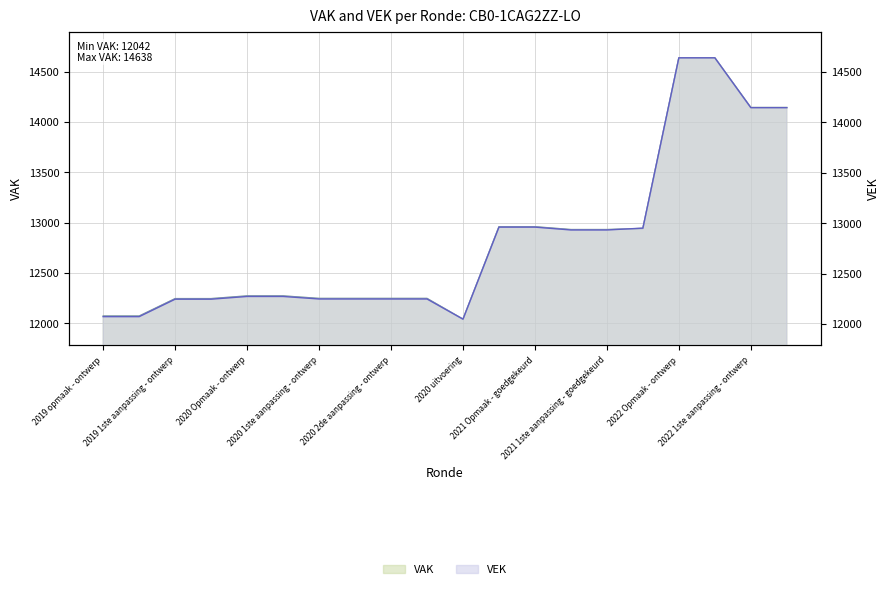

Does the chart display data point markers on the line(s)?

No